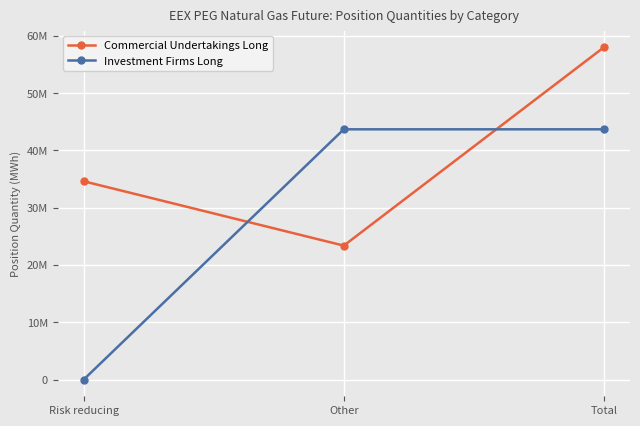

What is the greatest value displayed?

57984217